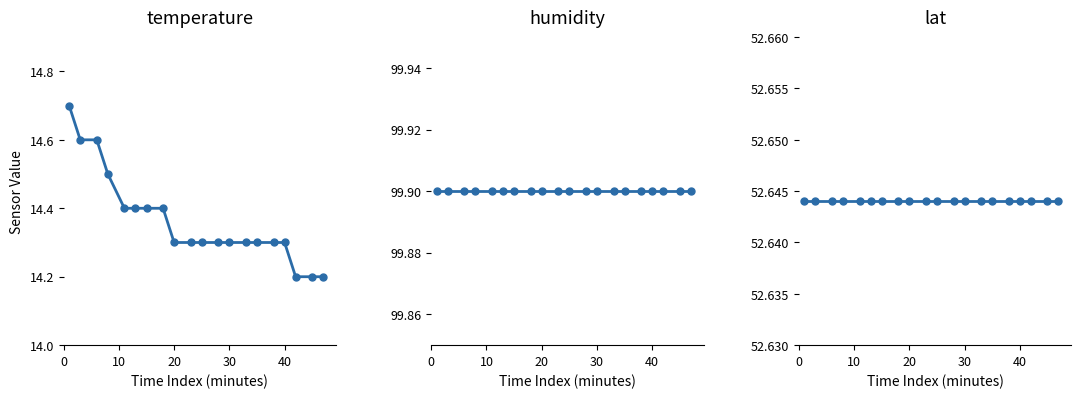

True or false: lat and humidity cross at least once.

False